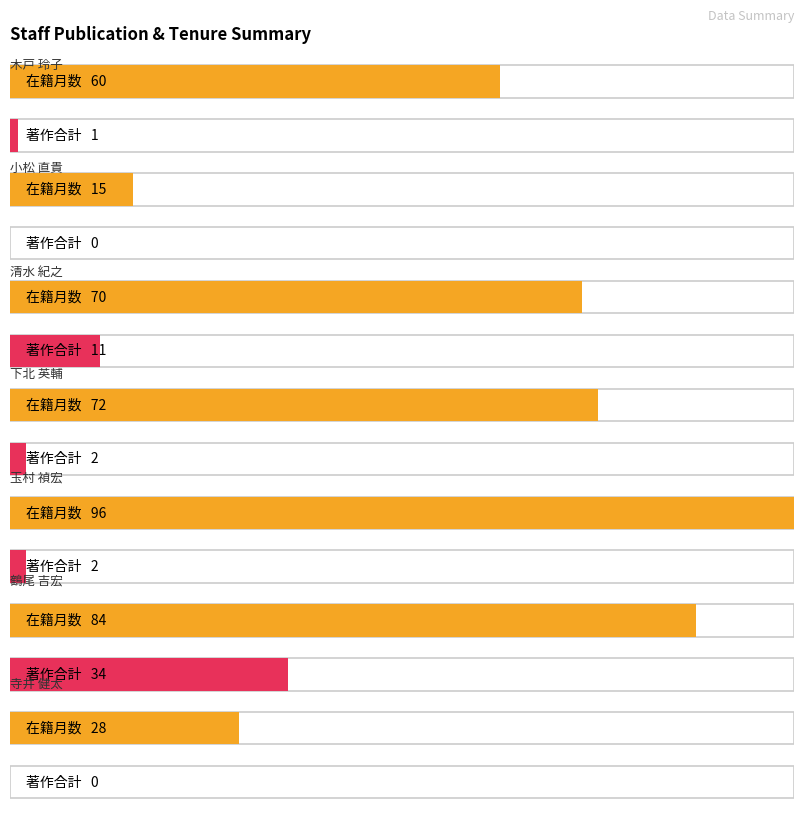

Is it true that 在籍月数 equals 123 at 下北 英輔?

False